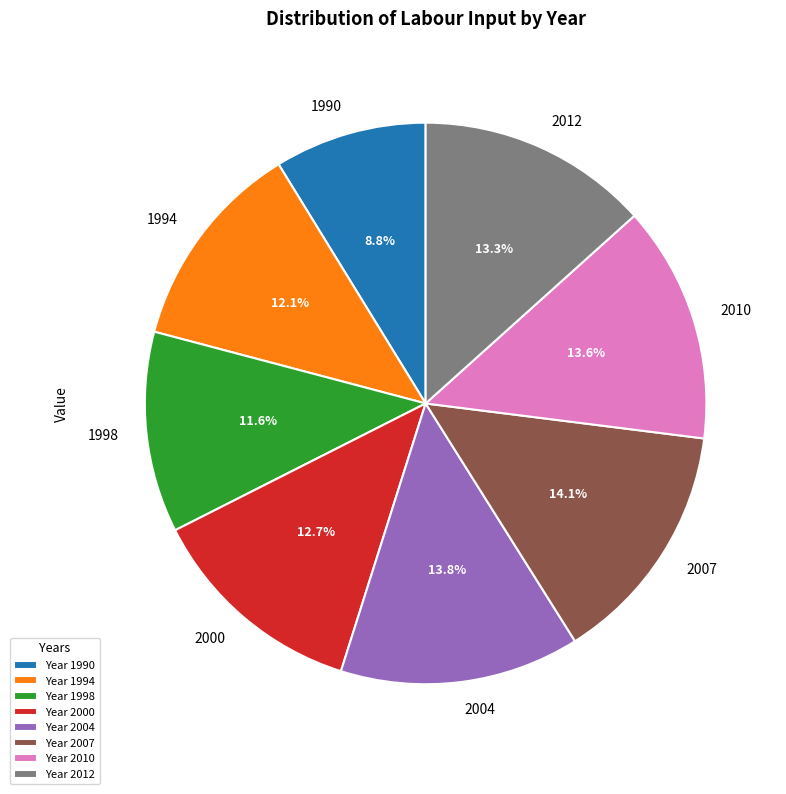

Does 1998 represent more than half of the total?

No